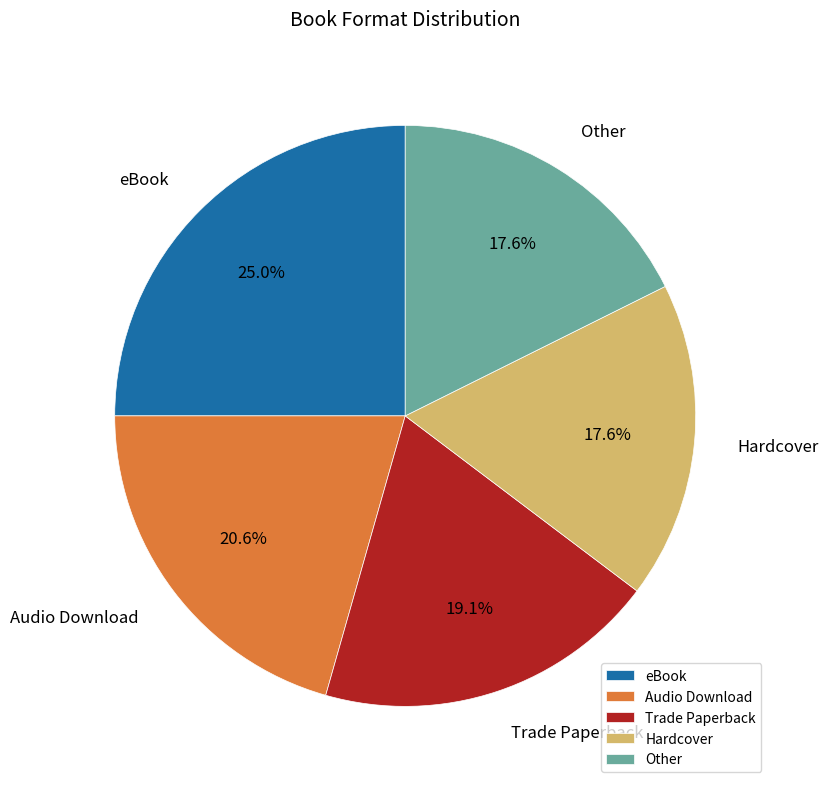

What is the largest slice in the pie chart?

eBook